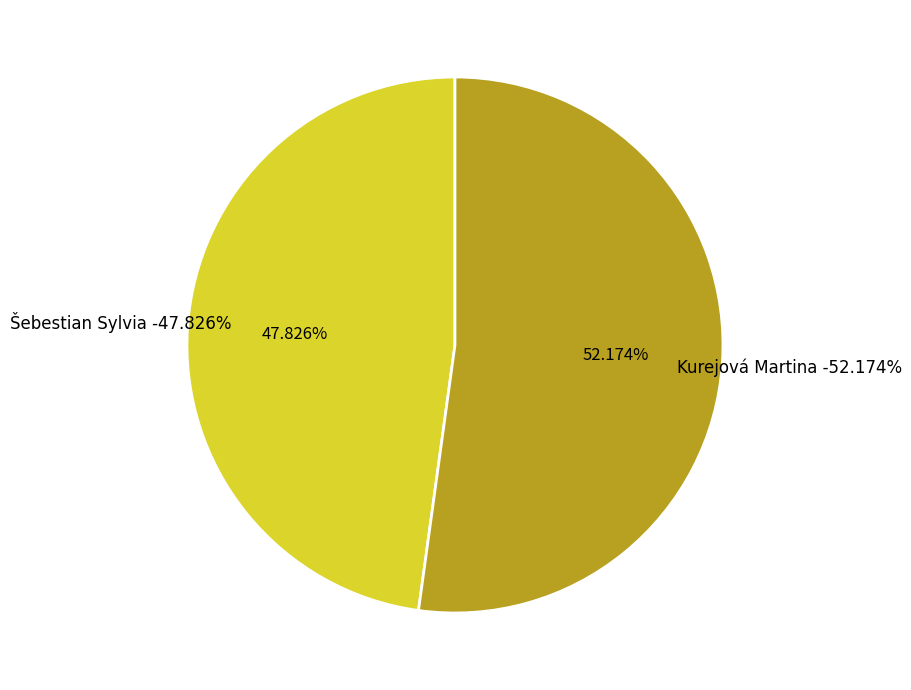

To the nearest percent, what is the difference between the largest and smallest slice percentages?

4%